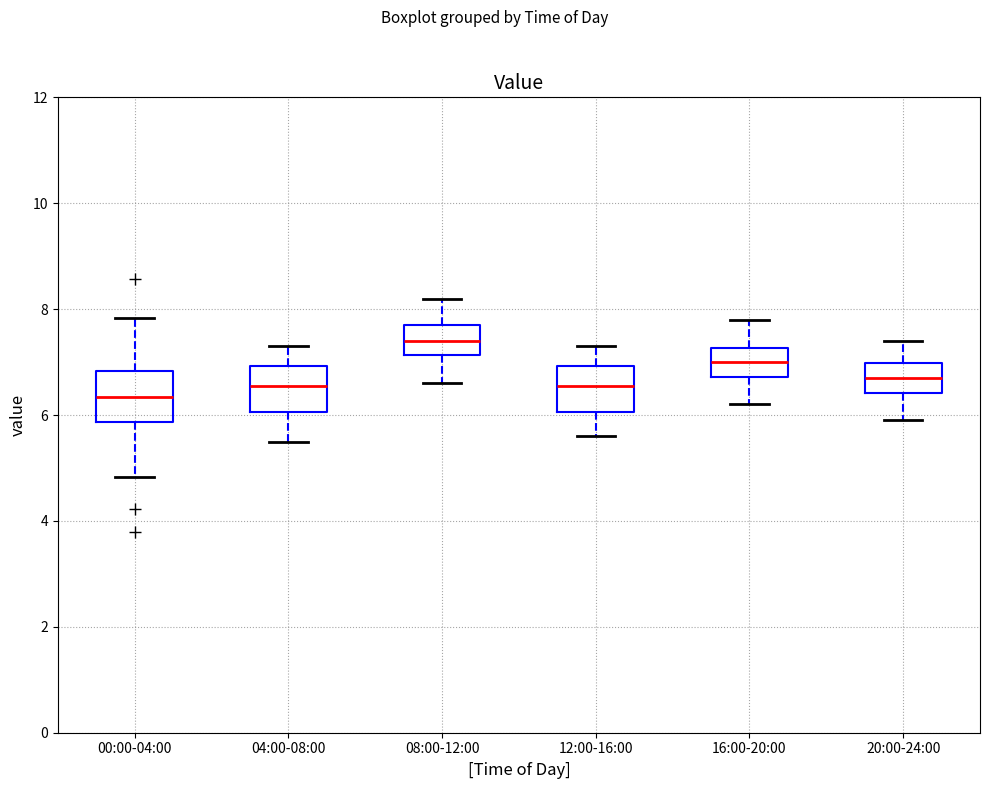

Reading left to right, transcribe this box plot: for each box, give where its median line is, the range the box spans, and where its two whiskers end, as read against the y-axis. The values are not printed on the chart, so give them approximately, as read against the axis.

00:00-04:00: median 6.4, box 5.8 to 6.8, whiskers 4.8 to 7.8
04:00-08:00: median 6.6, box 6.0 to 7.0, whiskers 5.6 to 7.4
08:00-12:00: median 7.4, box 7.2 to 7.8, whiskers 6.6 to 8.2
12:00-16:00: median 6.6, box 6.0 to 7.0, whiskers 5.6 to 7.4
16:00-20:00: median 7.0, box 6.8 to 7.2, whiskers 6.2 to 7.8
20:00-24:00: median 6.8, box 6.4 to 7.0, whiskers 6.0 to 7.4